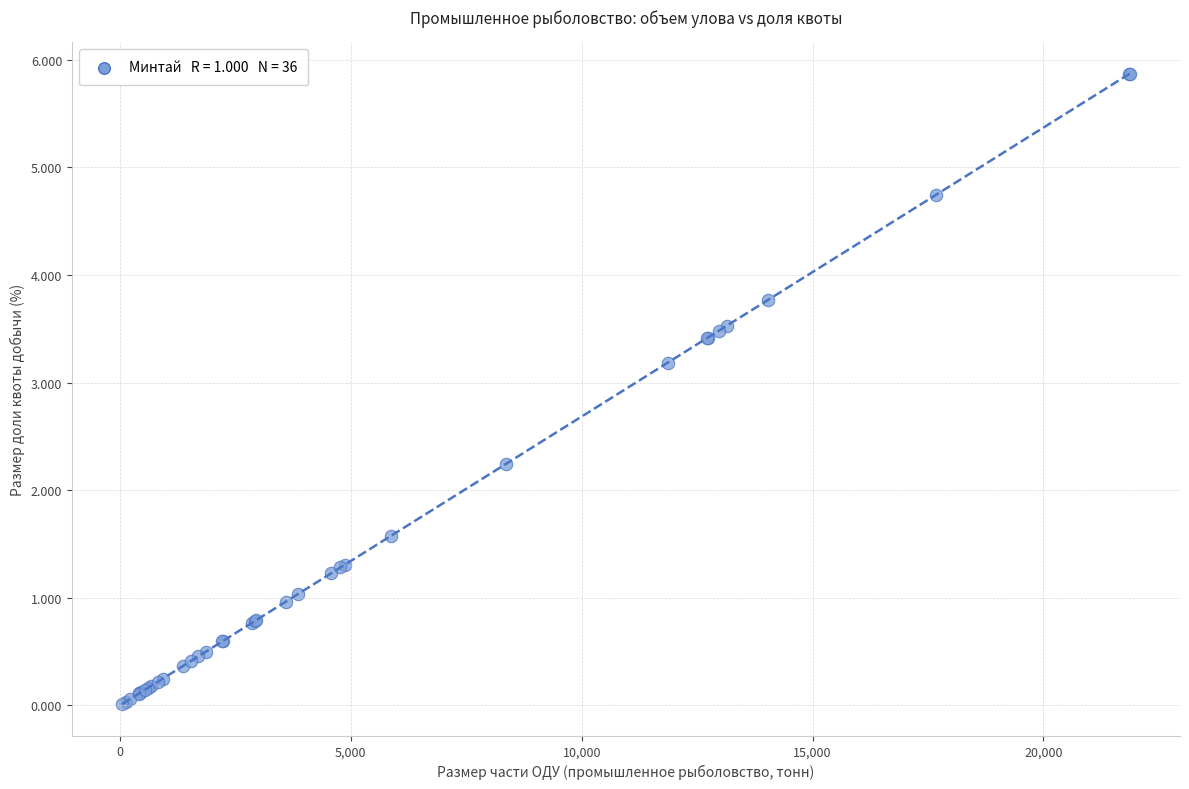

What Y value in the scatter plot is closest to 2?

2.2